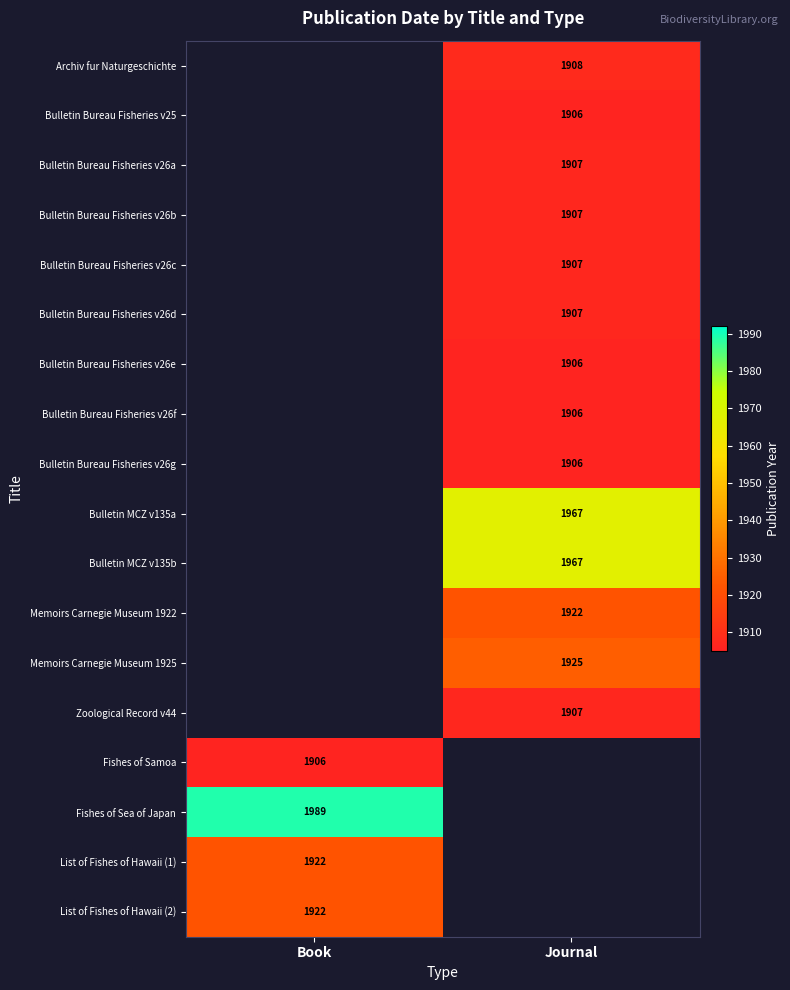

The Archiv fur Naturgeschichte series shows 495 at Journal. True or false?

False